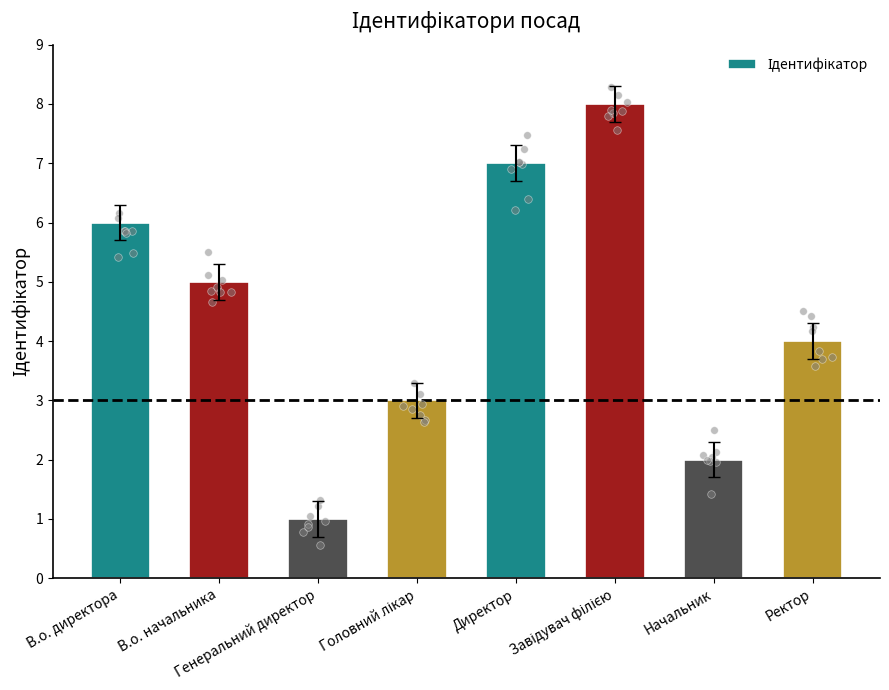

What is the change in value from Головний лікар to Директор?

+4